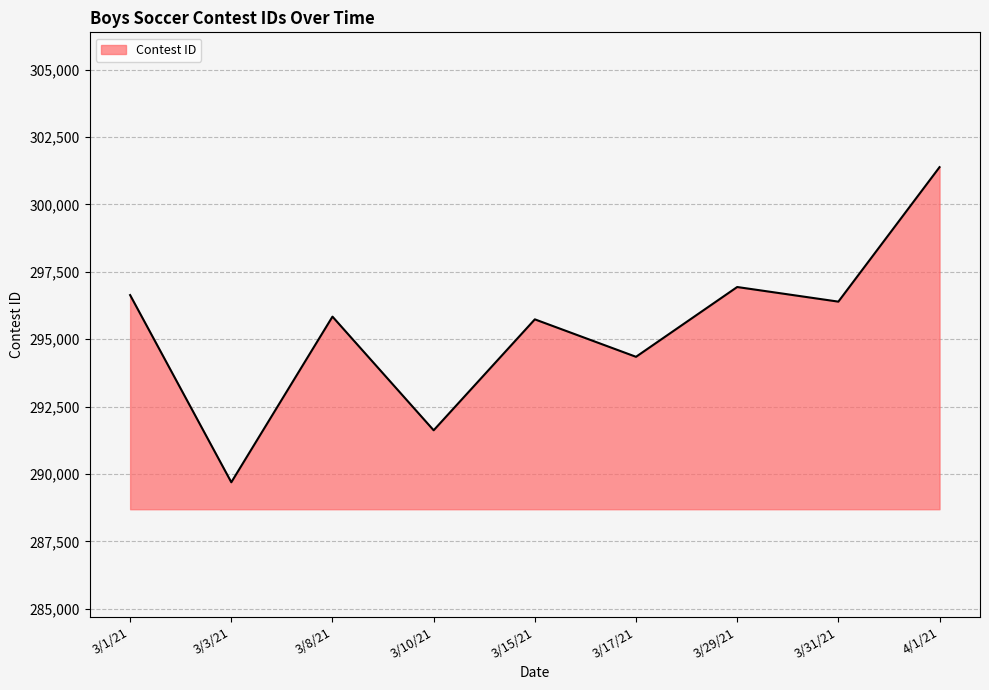

At which label does the data first exceed 295838?

3/1/21